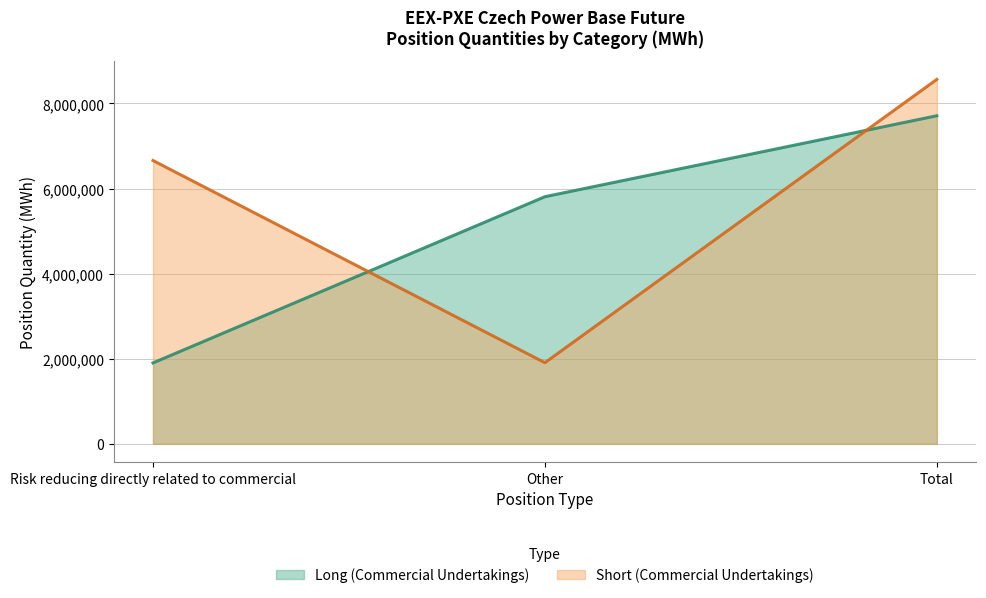

Count the number of data series in this chart.

2